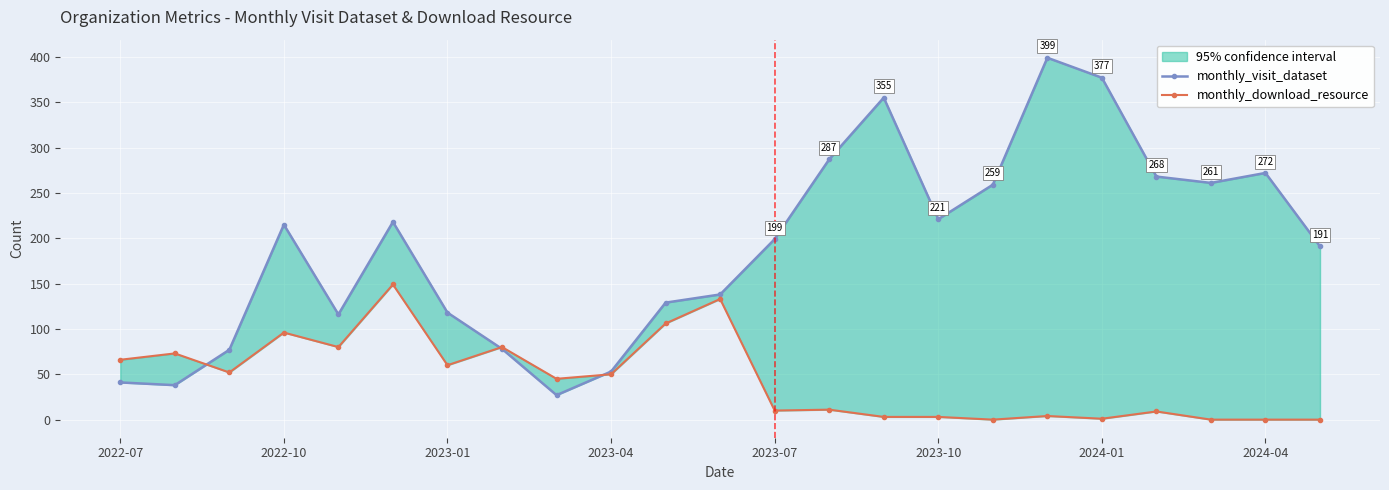

Is this an area chart (filled region under the line)?

No